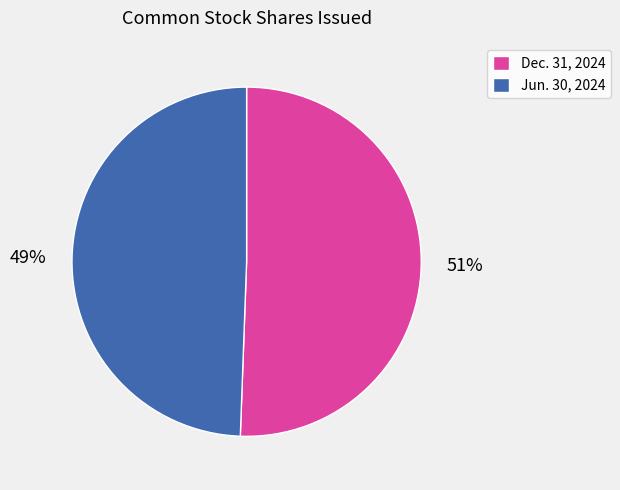

Rank the categories by value from highest to lowest.

Dec. 31, 2024, Jun. 30, 2024